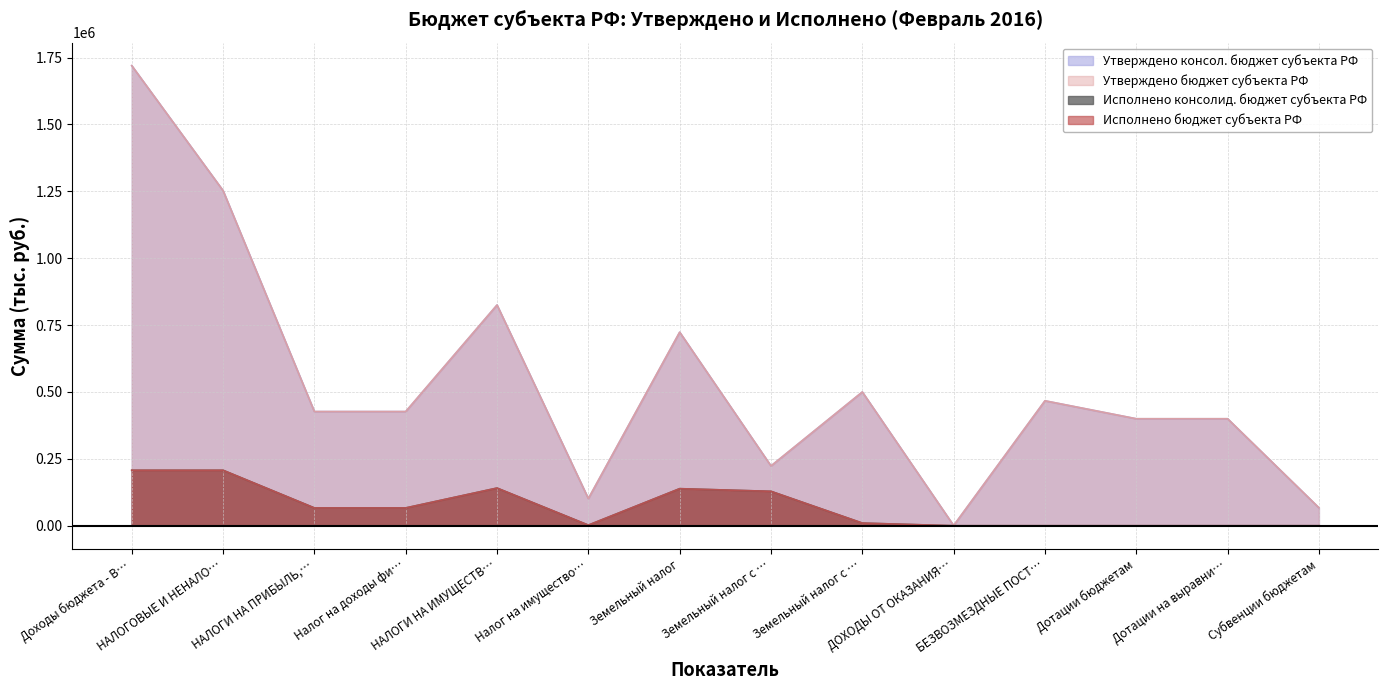

What is the difference between the Исполнено консолид. бюджет субъекта РФ values at НАЛОГИ НА ПРИБЫЛЬ,… and Земельный налог?

71977.9